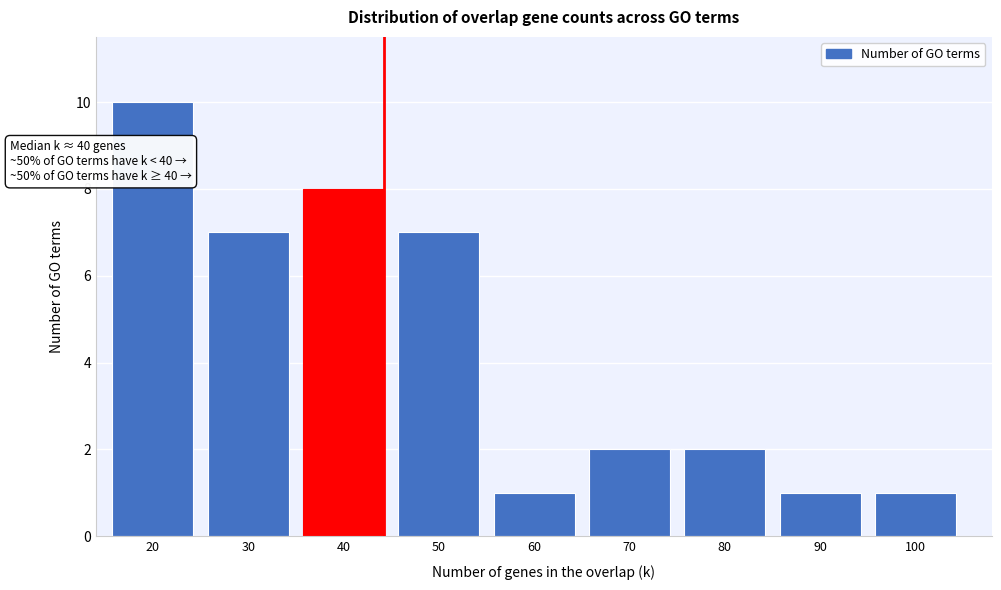

Reading left to right, what are all the values shown in this chart?

10	7	8	7	1	2	2	1	1